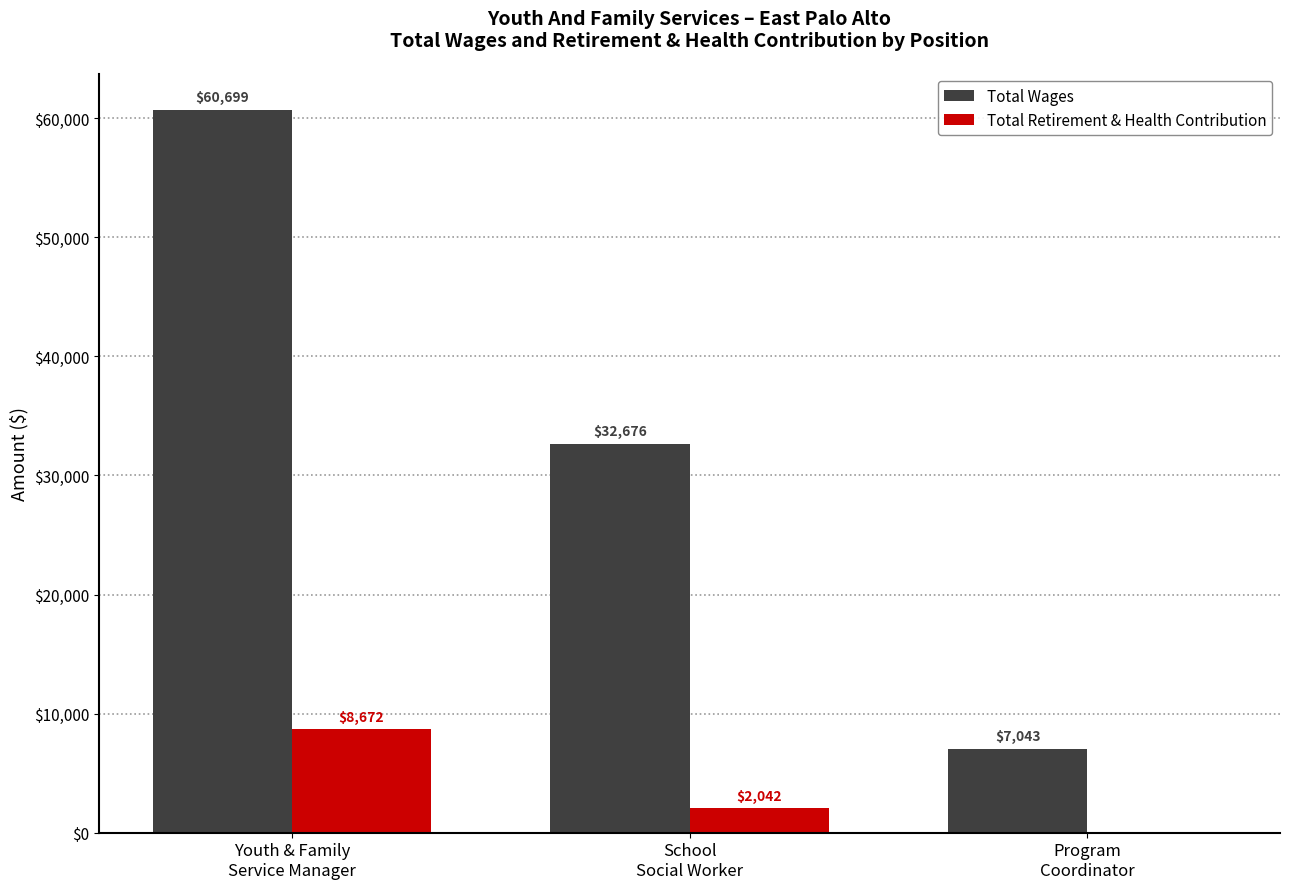

What is the greatest value displayed?

60699